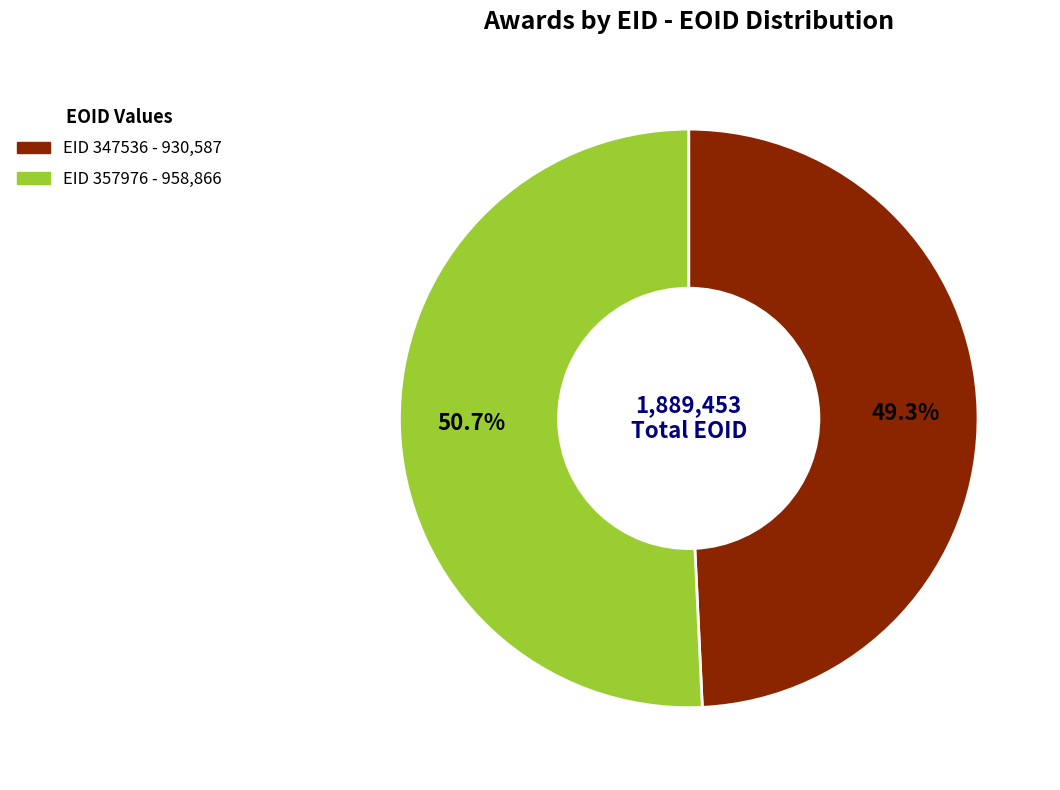

Is there any slice that represents more than half of the pie?

Yes